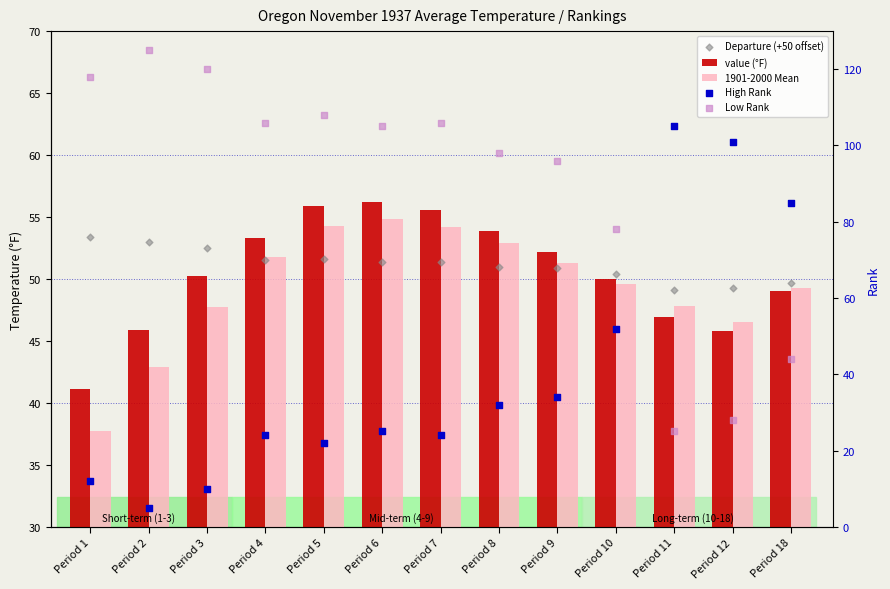

Which series reaches the minimum Y coordinate?

High Rank